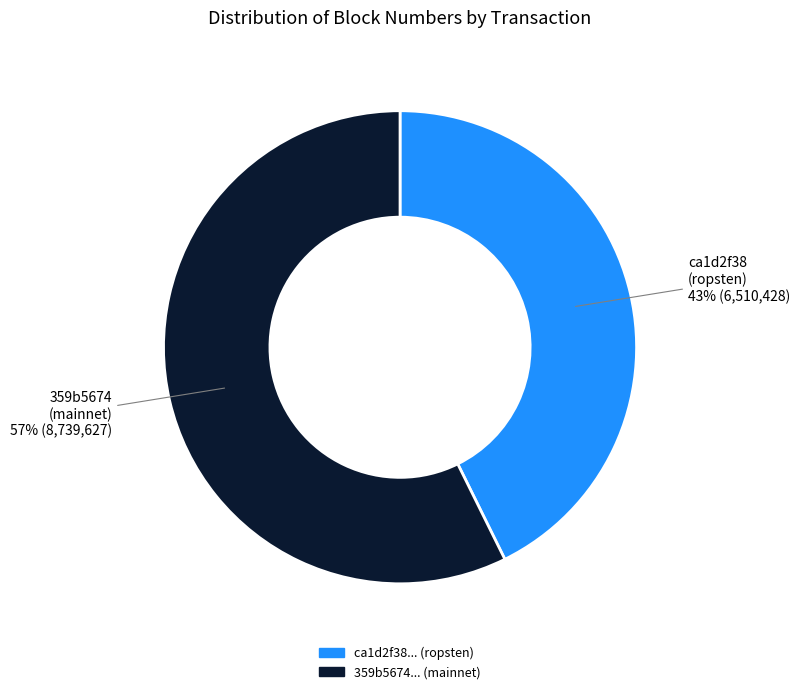

Count the number of slices in the pie.

2